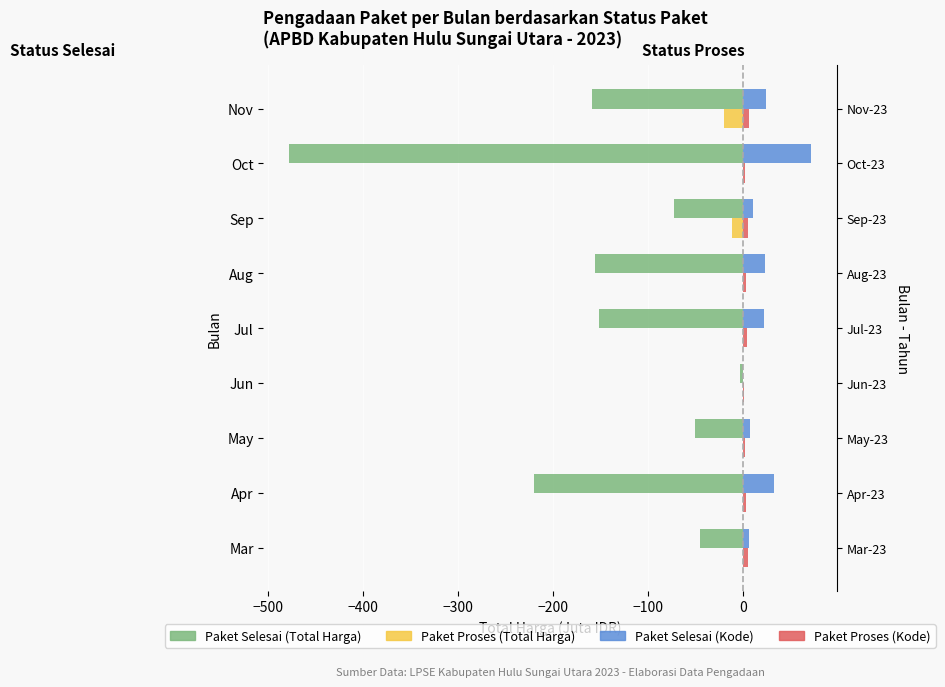

What is the maximum value shown in the chart?

71.6